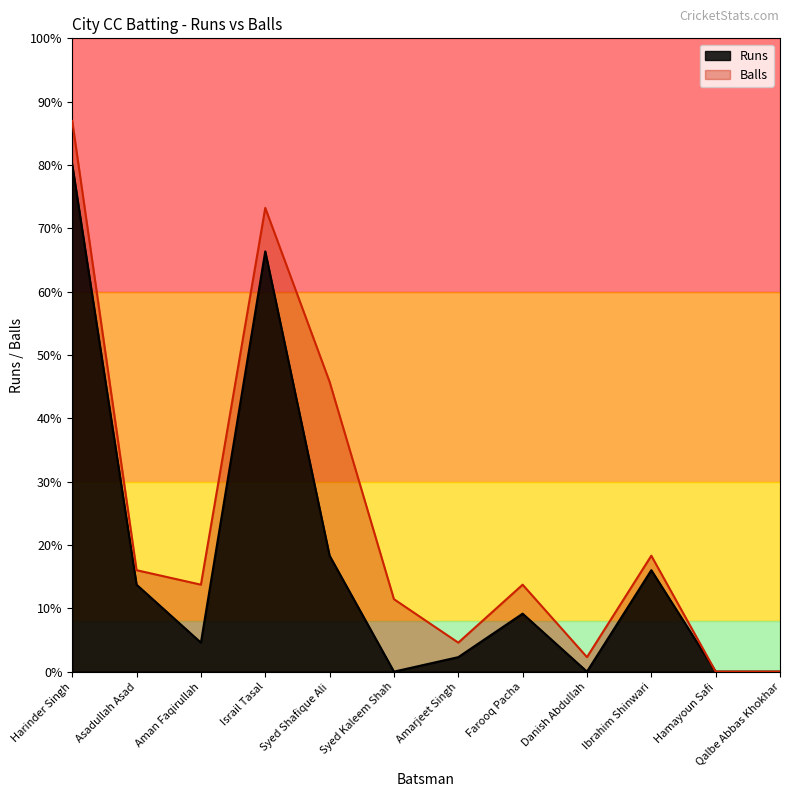

Which label corresponds to the smallest value in the chart?

Syed Kaleem Shah